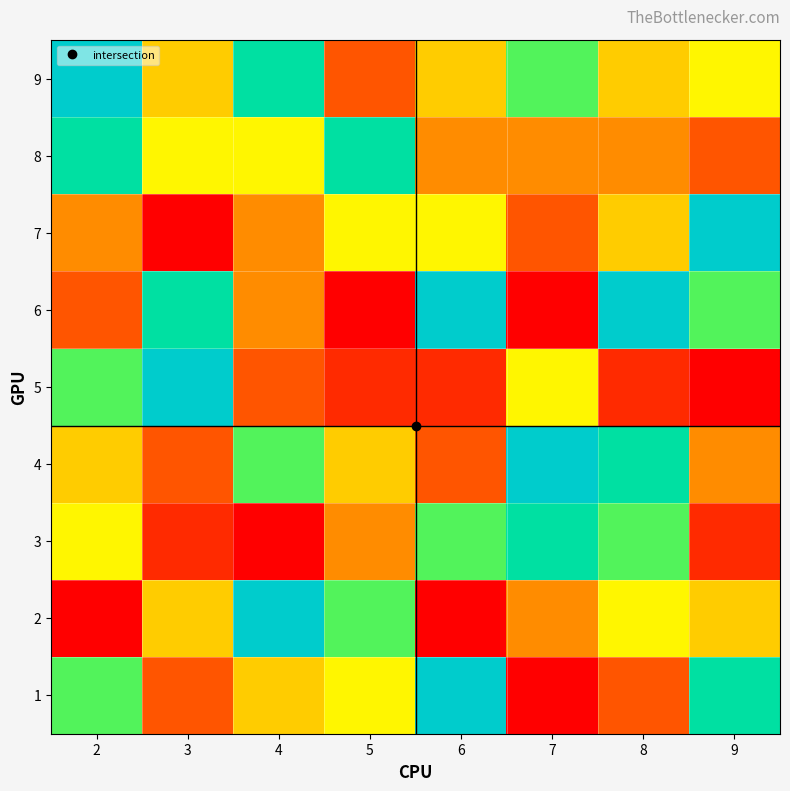

Reading right to left, transcribe all the data shown in this chart.

1: 9=8	8=3	7=1	6=9	5=6	4=5	3=3	2=7
2: 9=5	8=6	7=4	6=1	5=7	4=9	3=5	2=1
3: 9=2	8=7	7=8	6=7	5=4	4=1	3=2	2=6
4: 9=4	8=8	7=9	6=3	5=5	4=7	3=3	2=5
5: 9=1	8=2	7=6	6=2	5=2	4=3	3=9	2=7
6: 9=7	8=9	7=1	6=9	5=1	4=4	3=8	2=3
7: 9=9	8=5	7=3	6=6	5=6	4=4	3=1	2=4
8: 9=3	8=4	7=4	6=4	5=8	4=6	3=6	2=8
9: 9=6	8=5	7=7	6=5	5=3	4=8	3=5	2=9